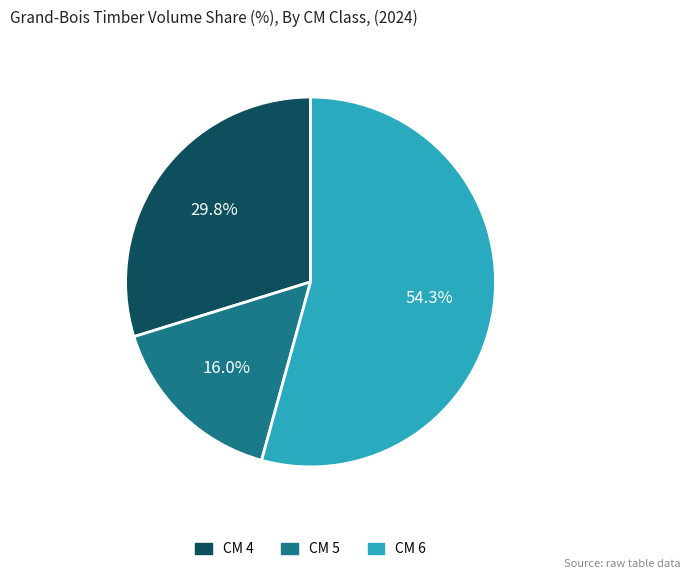

Combined, what portion of the pie is CM 4 and CM 6?

84.0%